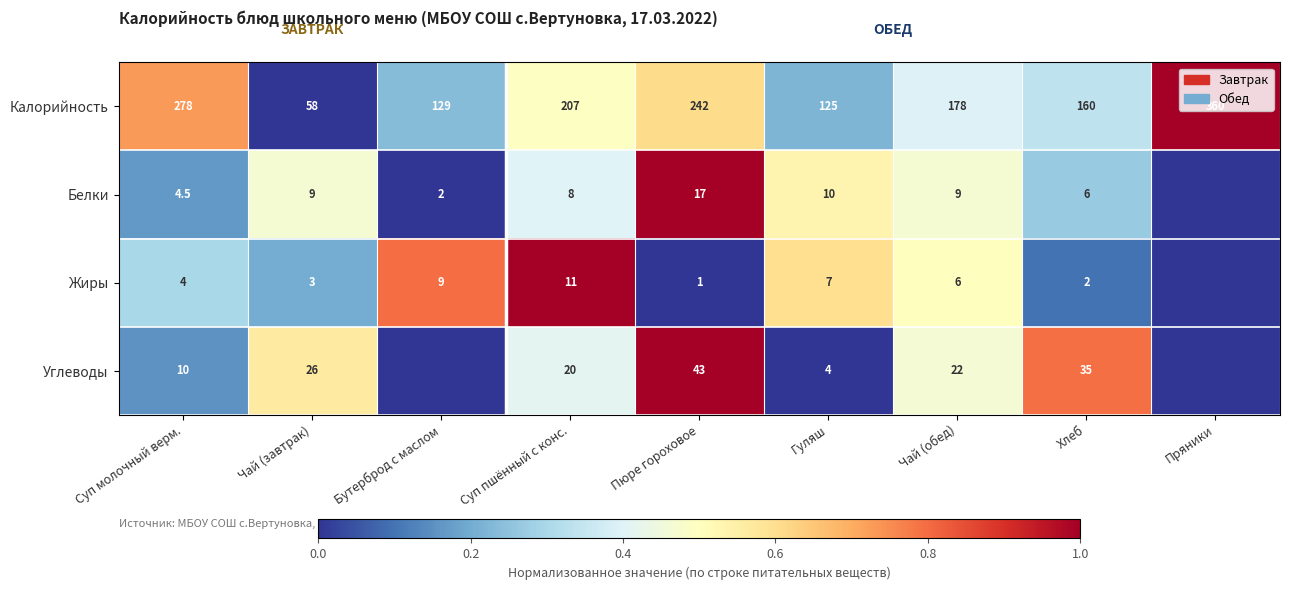

Which series changed the most between Чай (завтрак) and Гуляш?

Калорийность